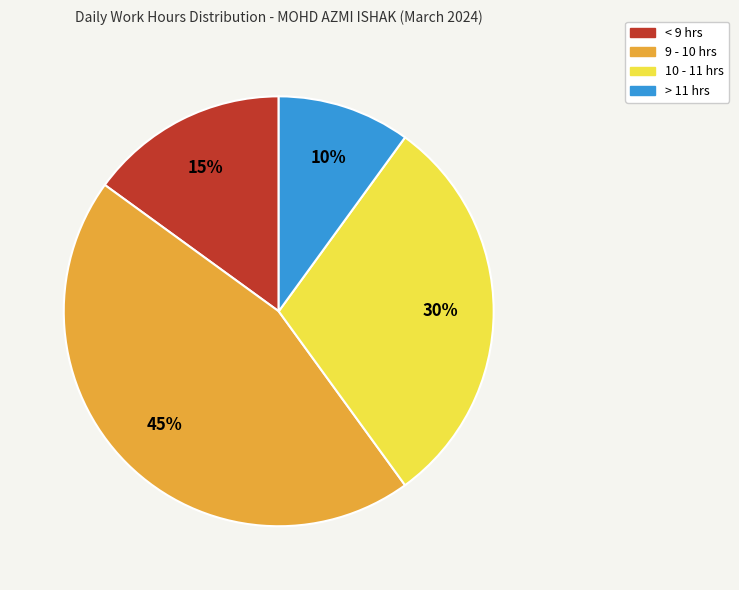

How many slices are in this pie chart?

4